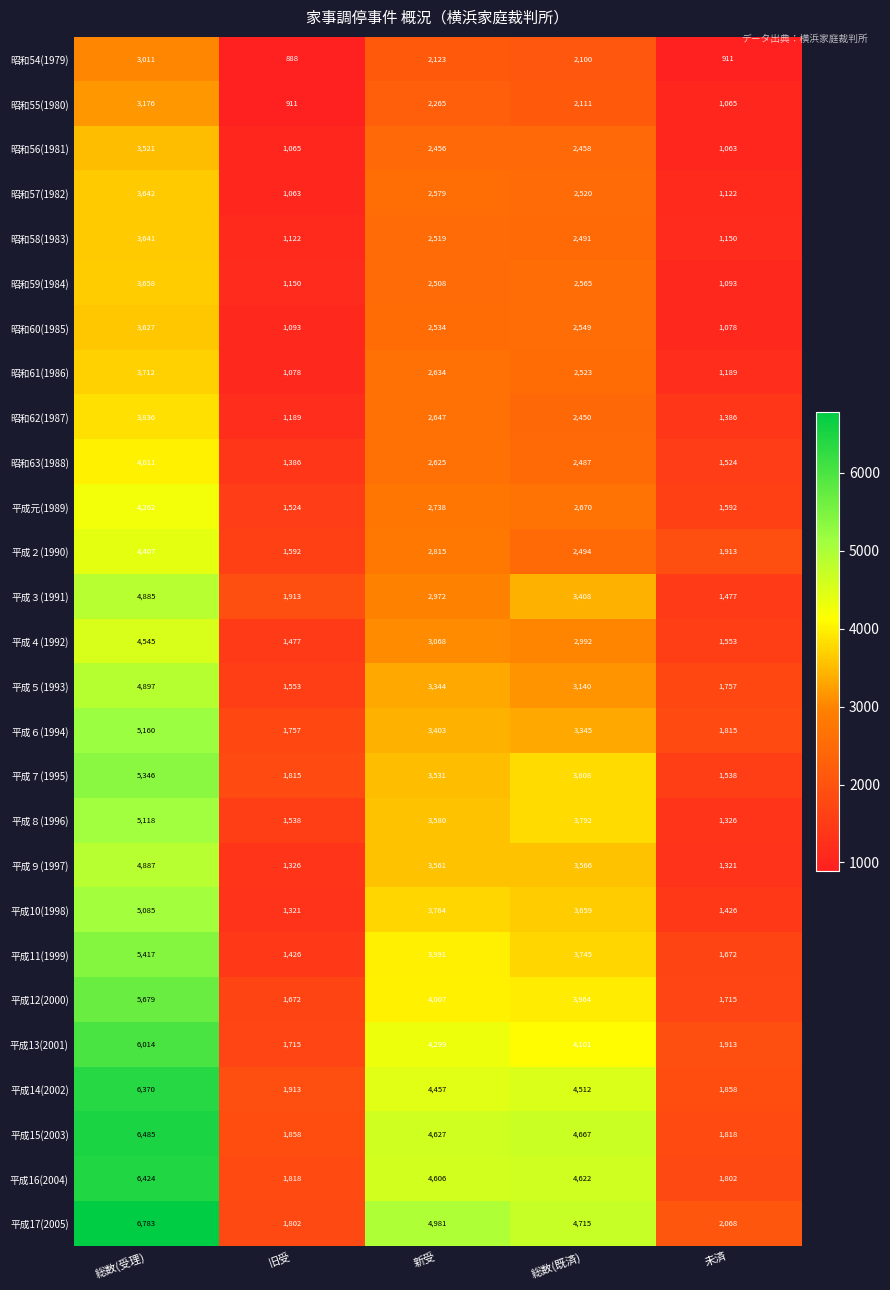

List the series in order of their peak value, lowest first.

昭和54(1979), 昭和55(1980), 昭和56(1981), 昭和60(1985), 昭和58(1983), 昭和57(1982), 昭和59(1984), 昭和61(1986), 昭和62(1987), 昭和63(1988), 平成元(1989), 平成２(1990), 平成４(1992), 平成３(1991), 平成９(1997), 平成５(1993), 平成10(1998), 平成８(1996), 平成６(1994), 平成７(1995), 平成11(1999), 平成12(2000), 平成13(2001), 平成14(2002), 平成16(2004), 平成15(2003), 平成17(2005)